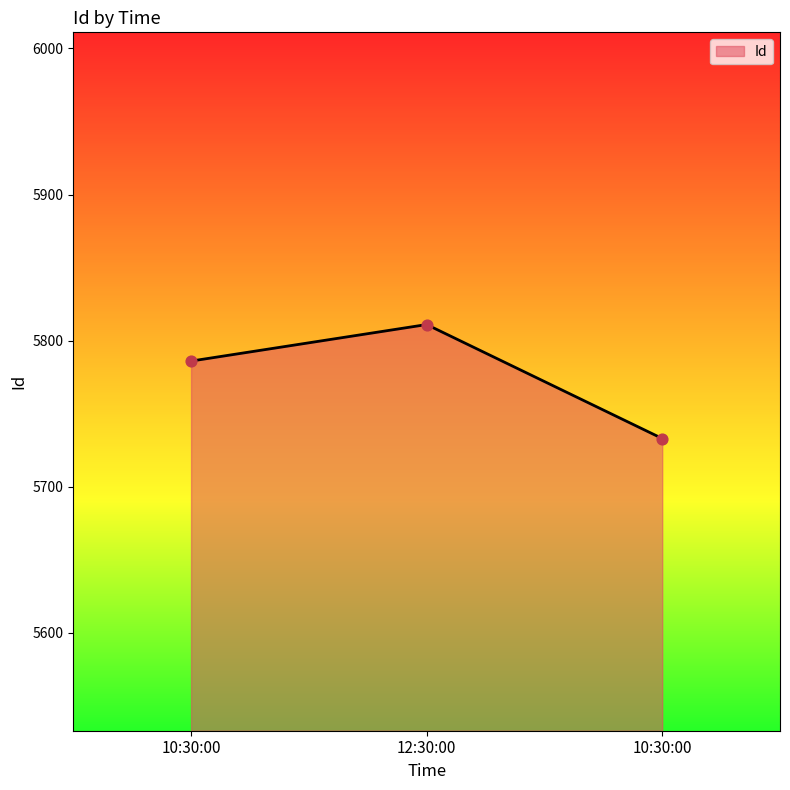

What is the change in value from 10:30:00 to 12:30:00?

+25